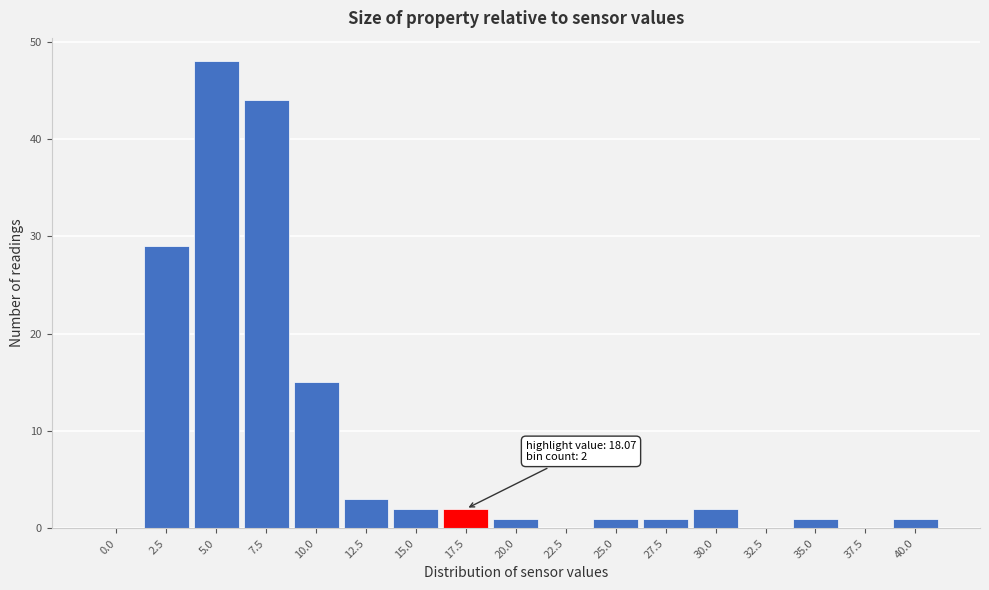

Reading left to right, extract all data points from this chart.

0.0=0	2.5=29	5.0=48	7.5=44	10.0=15	12.5=3	15.0=2	17.5=2	20.0=1	22.5=0	25.0=1	27.5=1	30.0=2	32.5=0	35.0=1	37.5=0	40.0=1